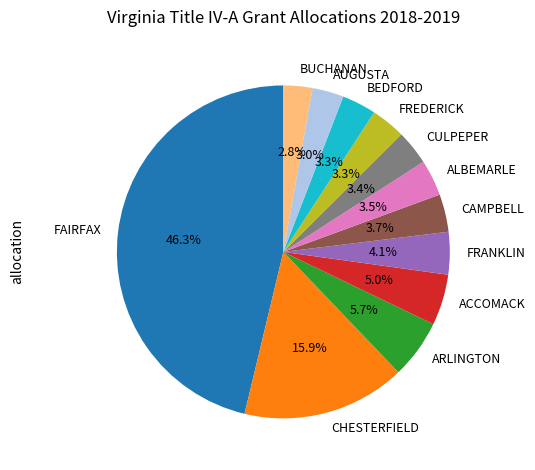

What percentage is the CULPEPER slice, to the nearest percent?

3%